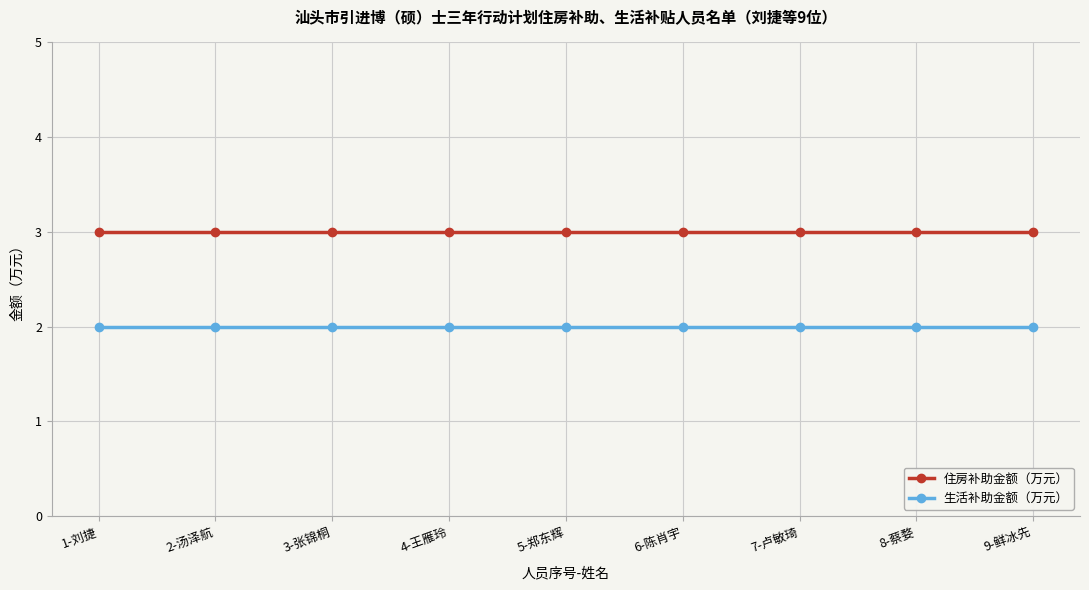

Reading left to right, transcribe all the data shown in this chart.

住房补助金额（万元）: 3	3	3	3	3	3	3	3	3
生活补助金额（万元）: 2	2	2	2	2	2	2	2	2